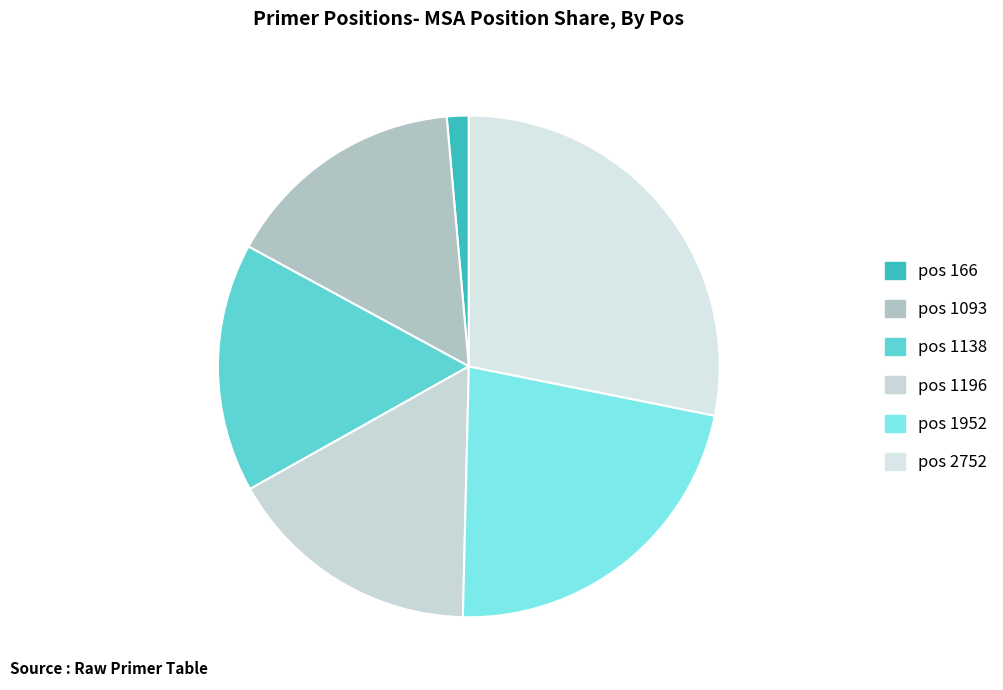

To the nearest percent, what is the difference between the largest and smallest slice percentages?

27%